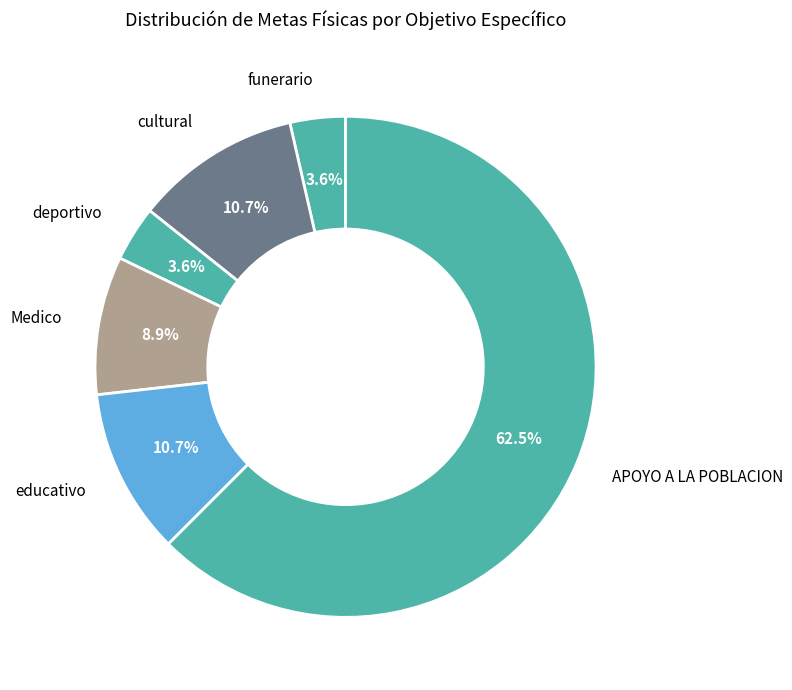

Combined, what portion of the pie is funerario and APOYO A LA POBLACION?

66.1%